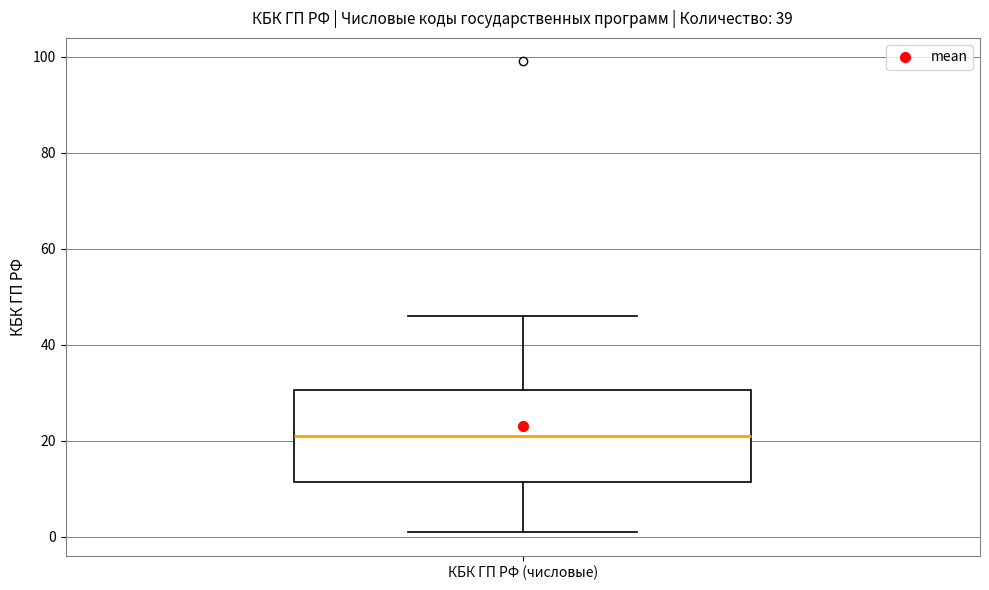

Where does the lower whisker of the box for КБК ГП РФ (числовые) end on the y-axis? The values are not printed on the chart, so give them approximately, as read against the axis.

2